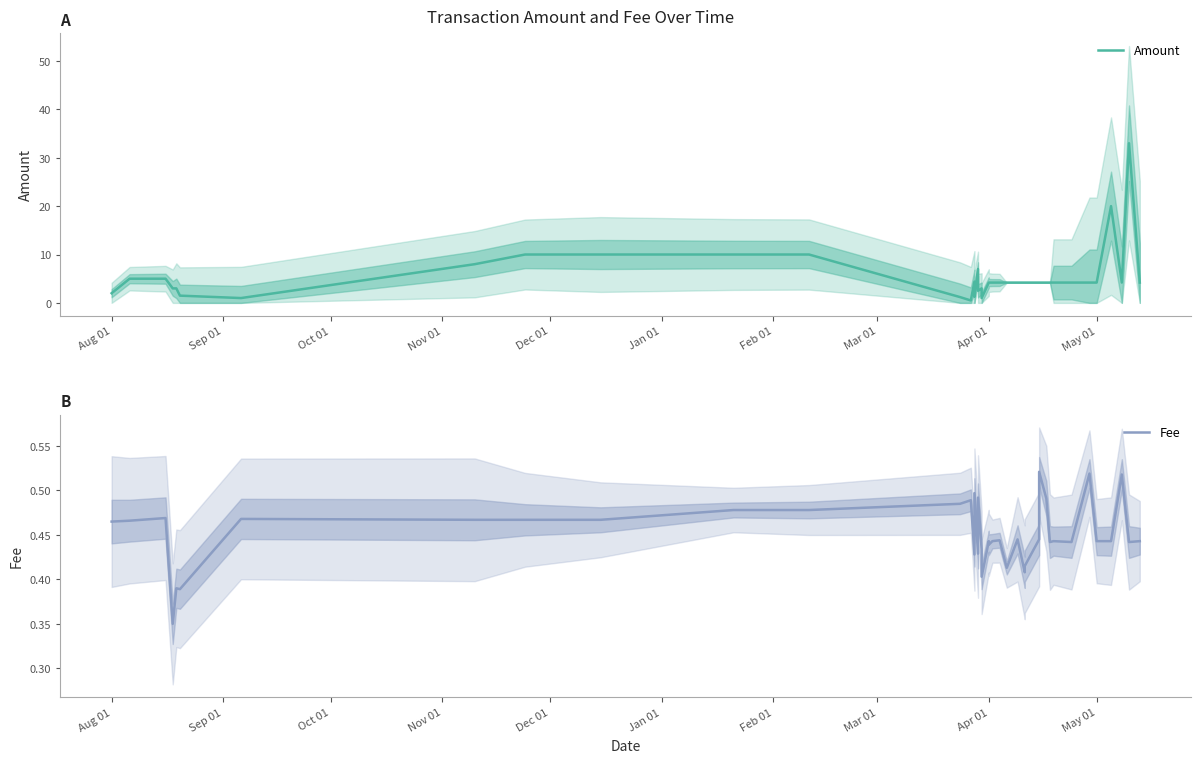

What is the average value of the Amount series?

5.4